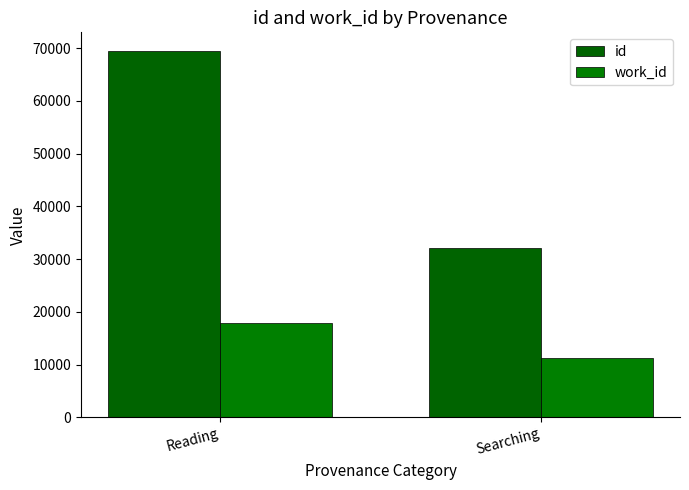

What is the difference between the id values at Reading and Searching?

37362